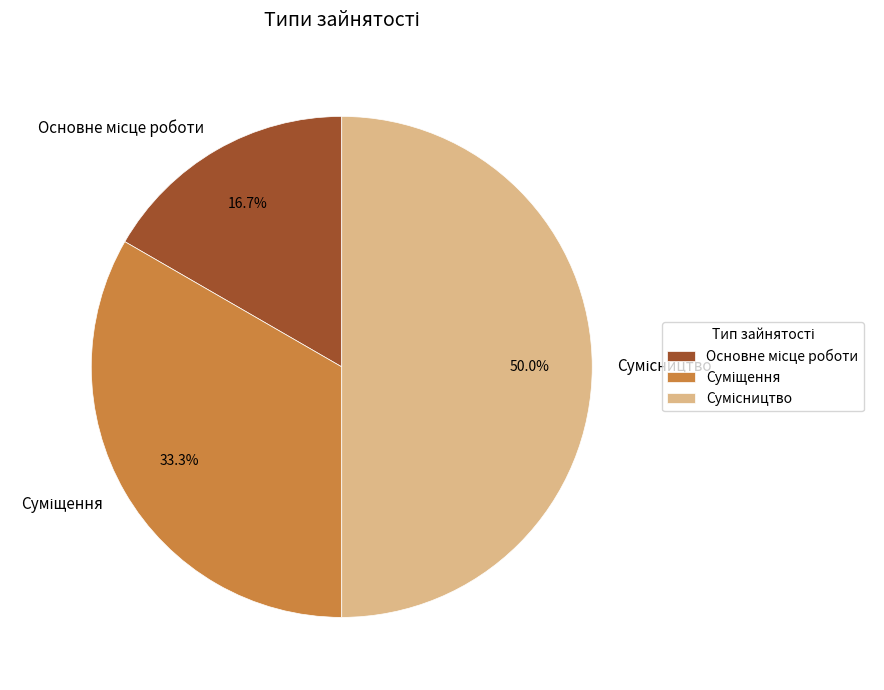

To the nearest percent, what is the difference between the largest and smallest slice percentages?

33%